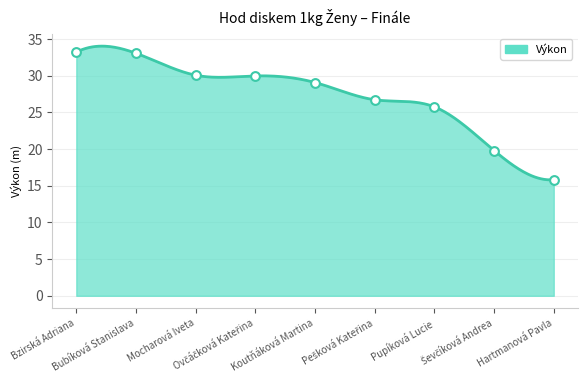

Which has a higher value, Mocharová Iveta or Ovčáčková Kateřina?

Mocharová Iveta